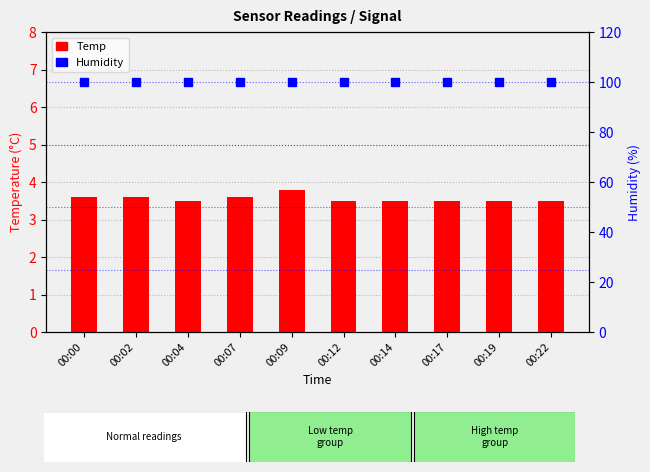

Are the bars horizontal?

No